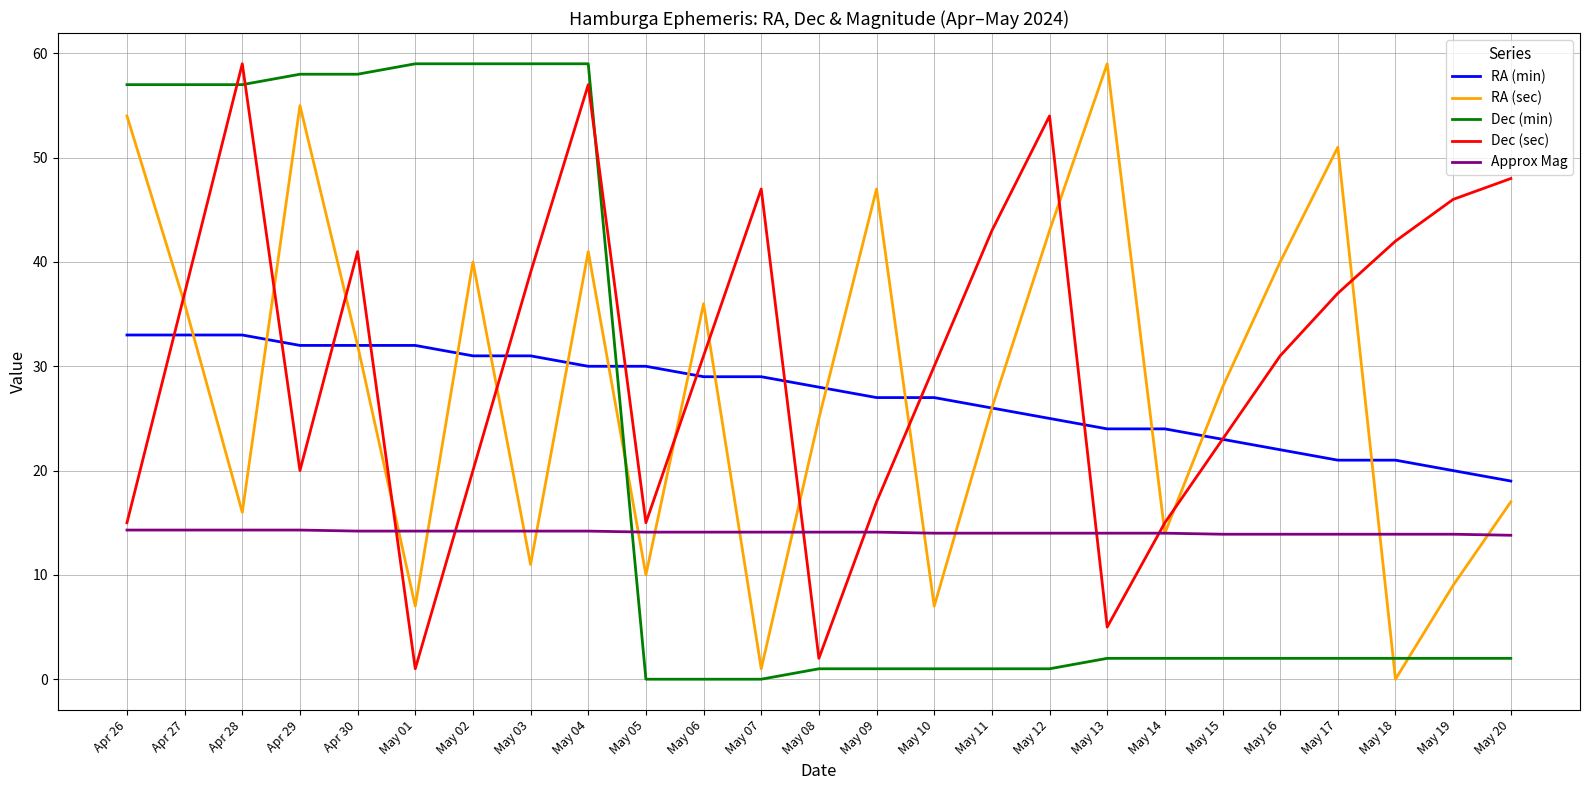

How many times do Dec (min) and RA (sec) cross each other?

3